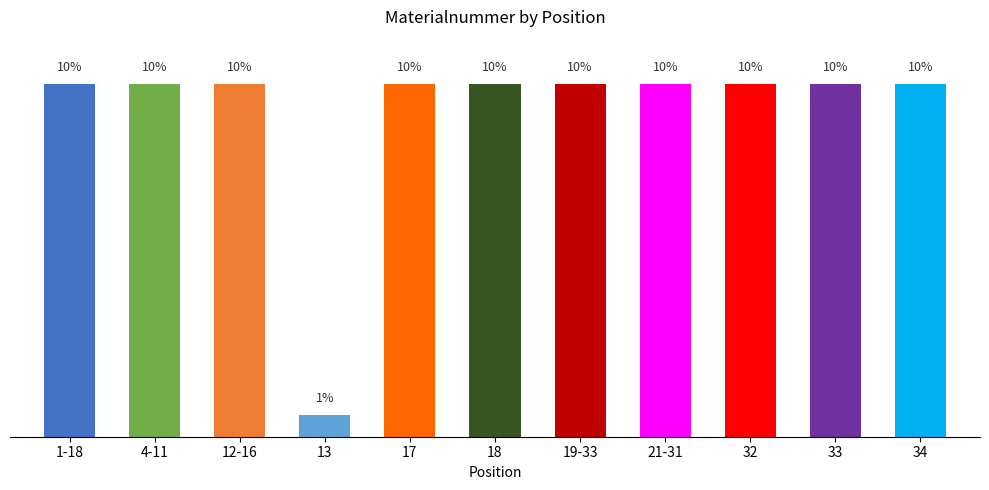

What is the maximum value shown in the chart?

9.9